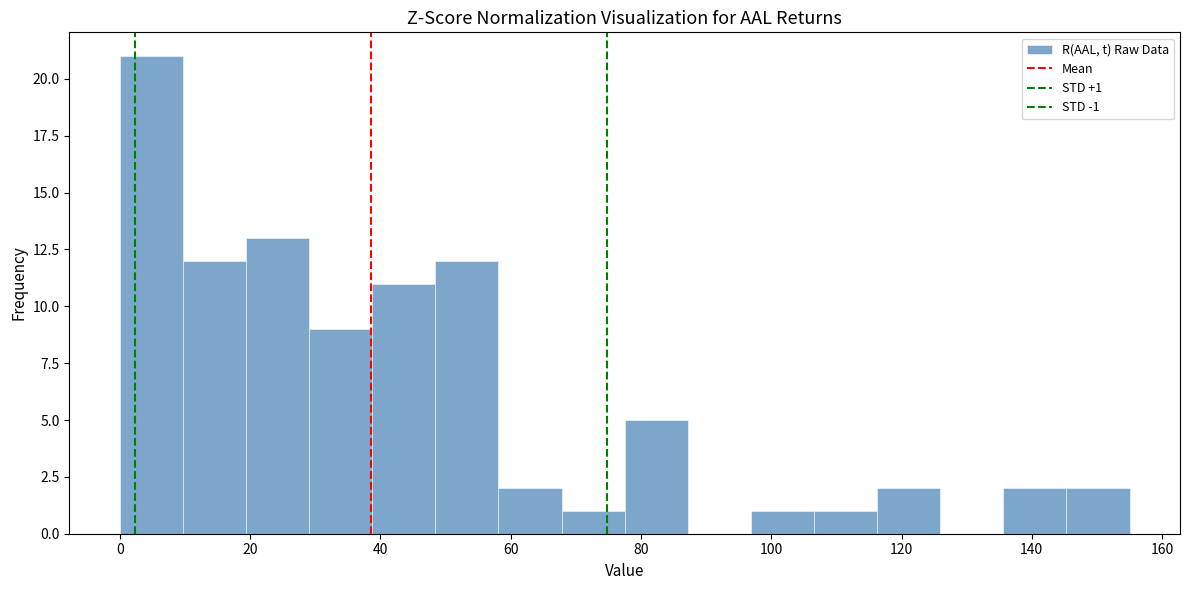

Which range on the x-axis has the tallest bar?

0 to 10